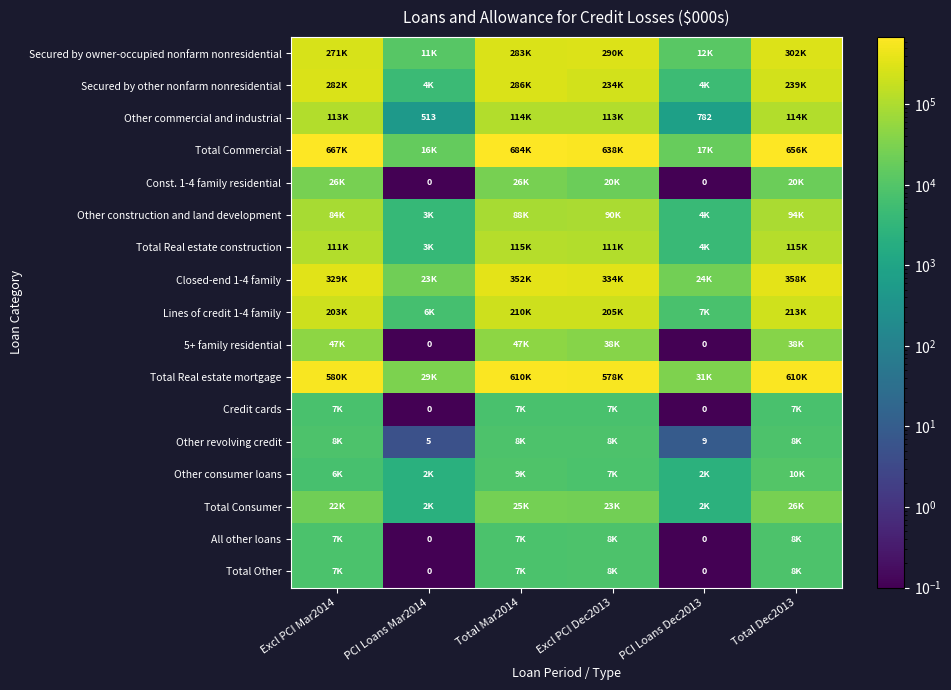

What is the difference between the second highest and second lowest values in the Other consumer loans series?

6707.0